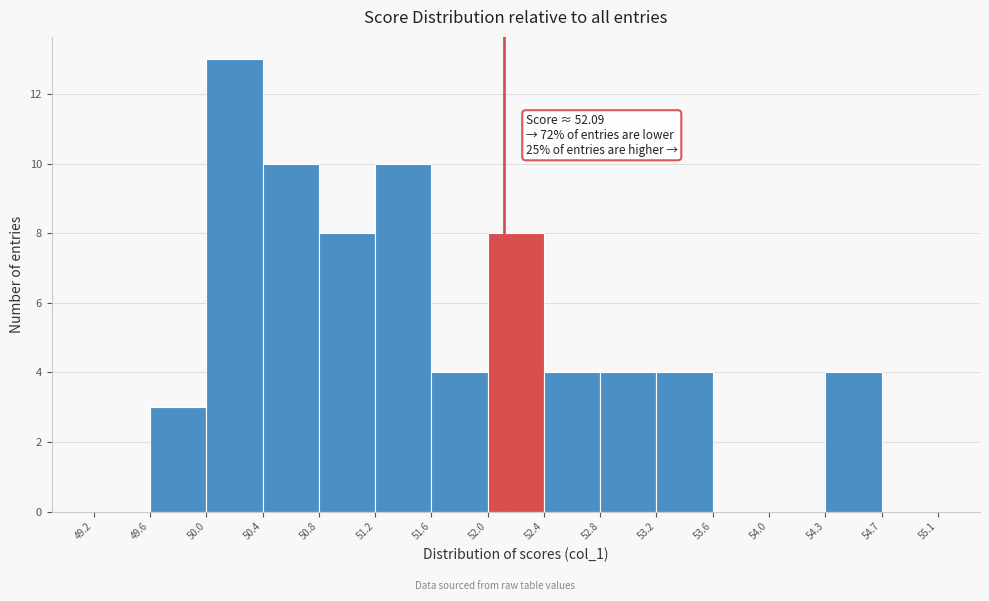

Which range on the x-axis has the tallest bar?

50.0 to 50.4